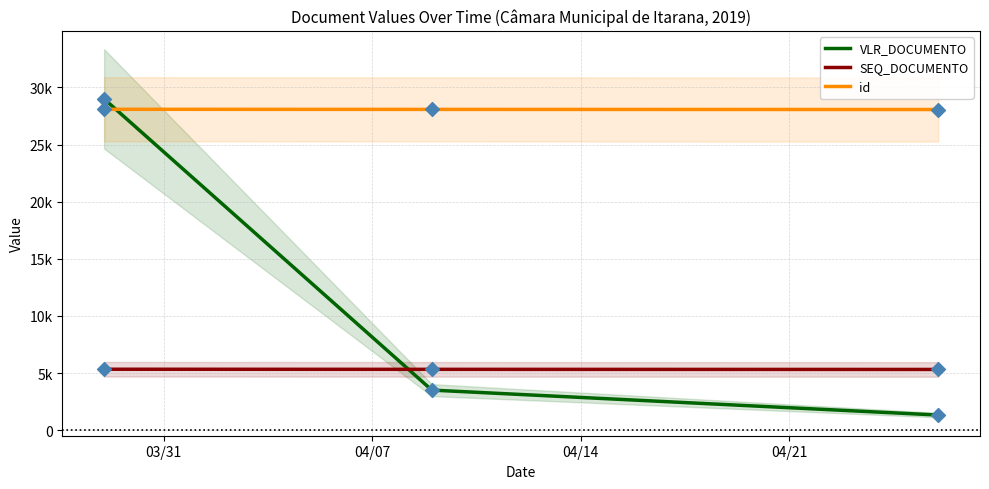

Which series reaches the maximum Y coordinate?

VLR_DOCUMENTO